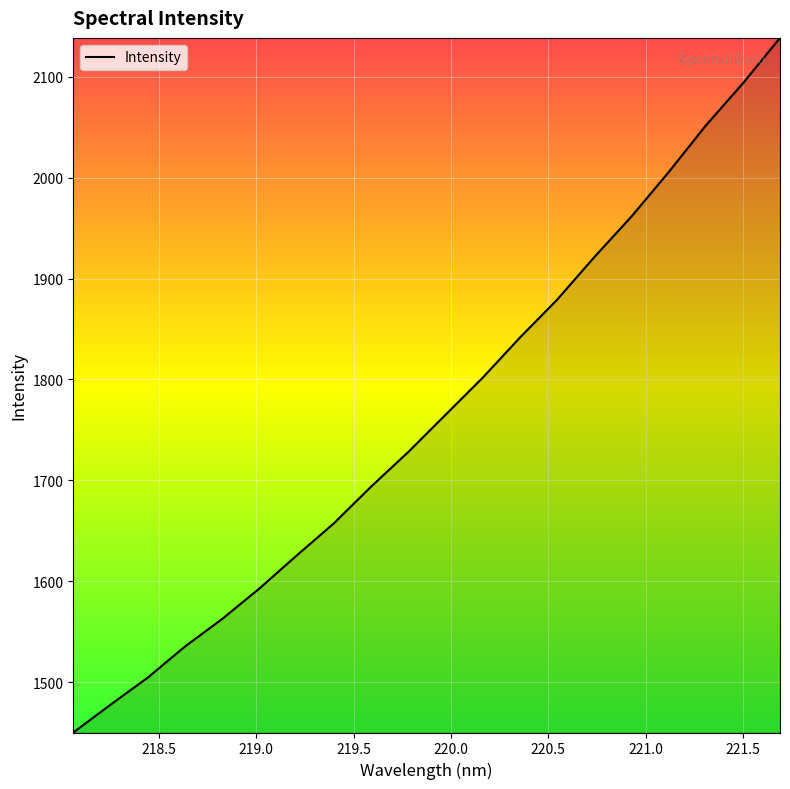

What is the difference between the maximum and minimum values?

688.5